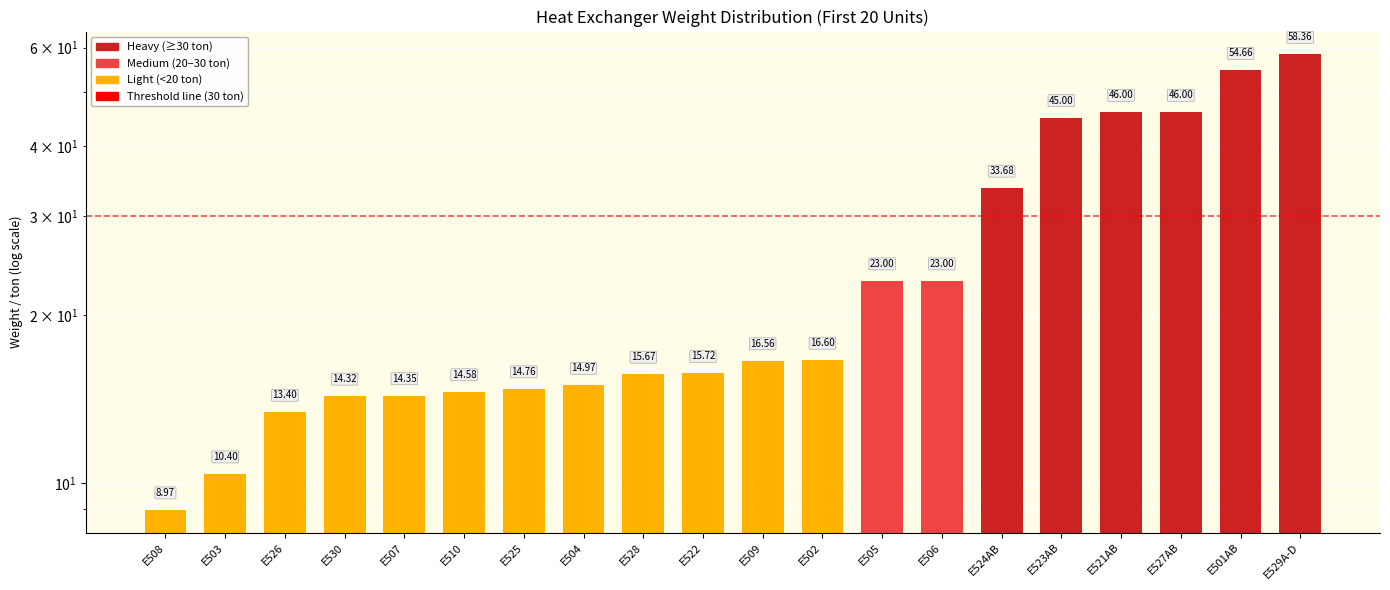

The value at E530 is 5.2. True or false?

False